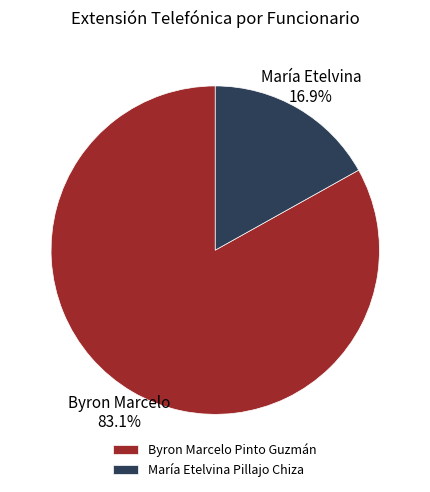

To the nearest percent, what percentage of the pie is María Etelvina Pillajo Chiza?

17%